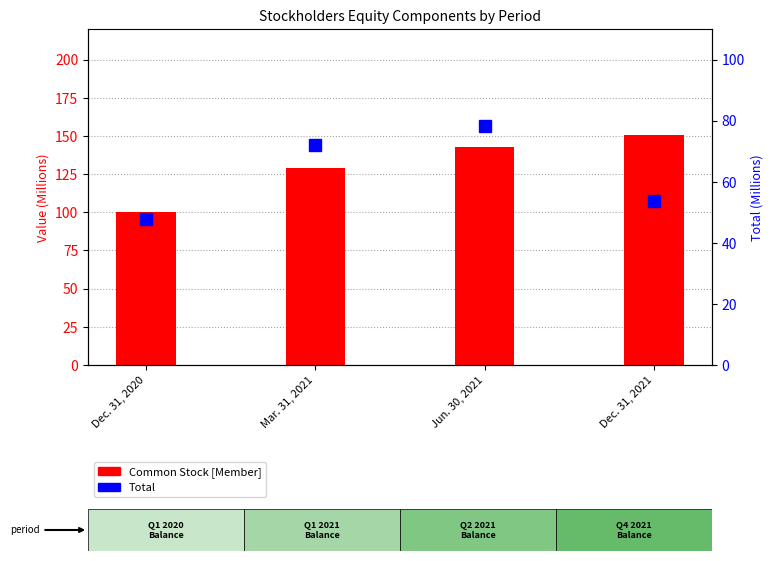

What is the label of the 1st bar from the left?

Dec. 31, 2020